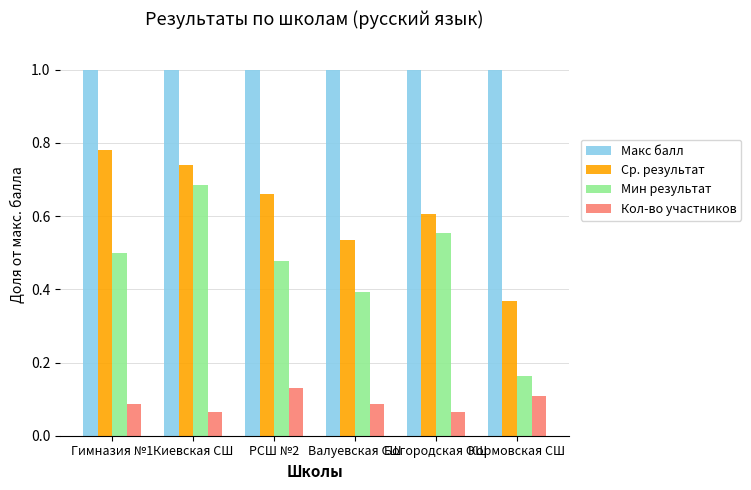

What is the difference between the maximum and second lowest values in the Мин результат series?

0.3